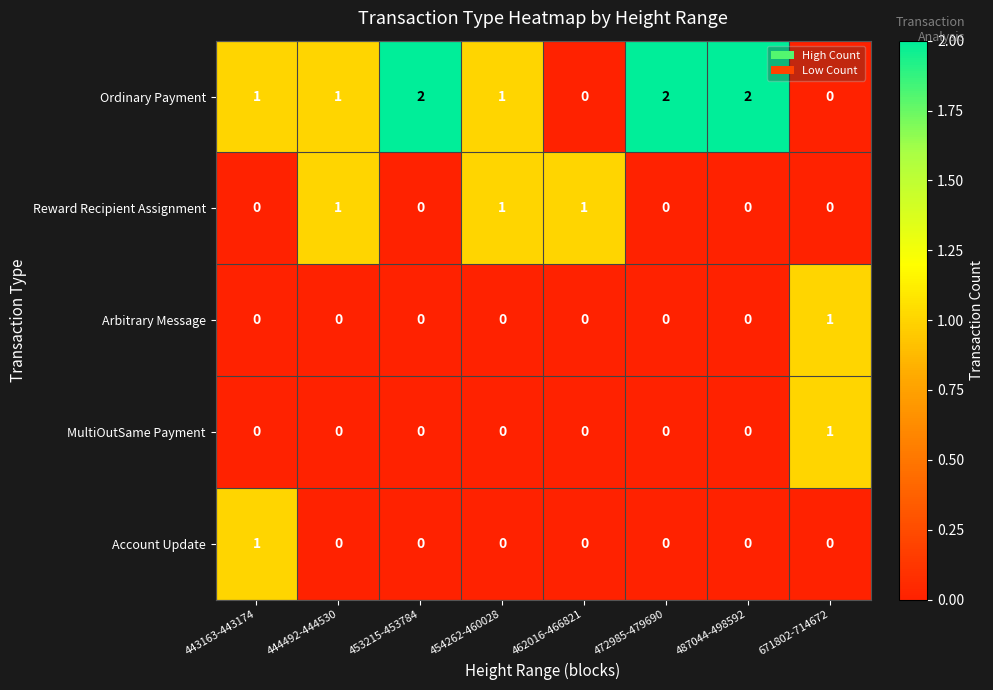

At which label does Account Update reach its peak?

443163-443174